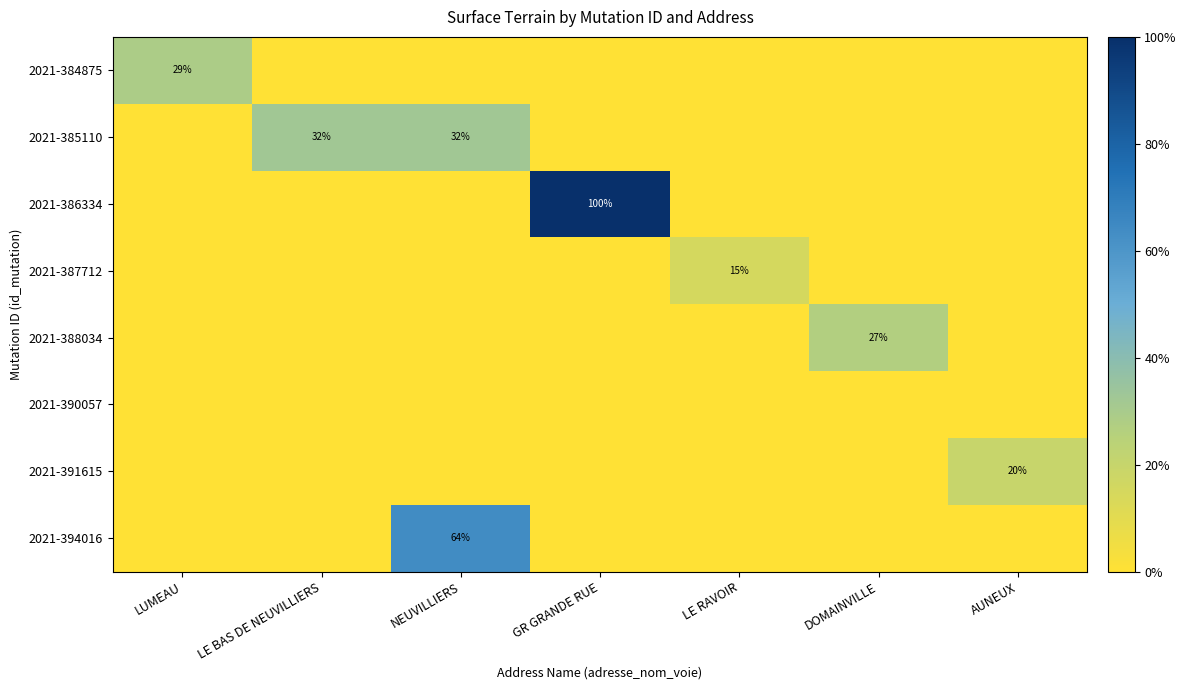

The value of 2021-387712 at LE RAVOIR is 4. True or false?

False